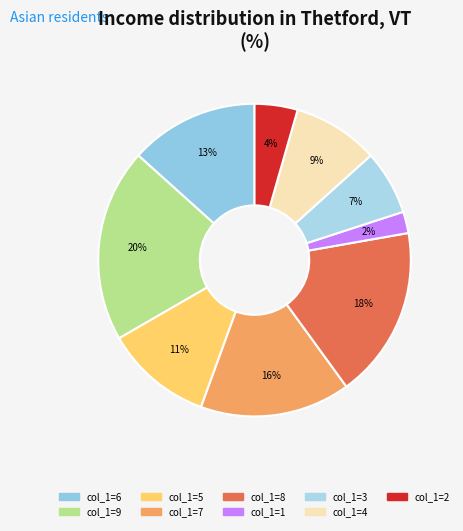

What is the smallest slice in the pie chart?

1